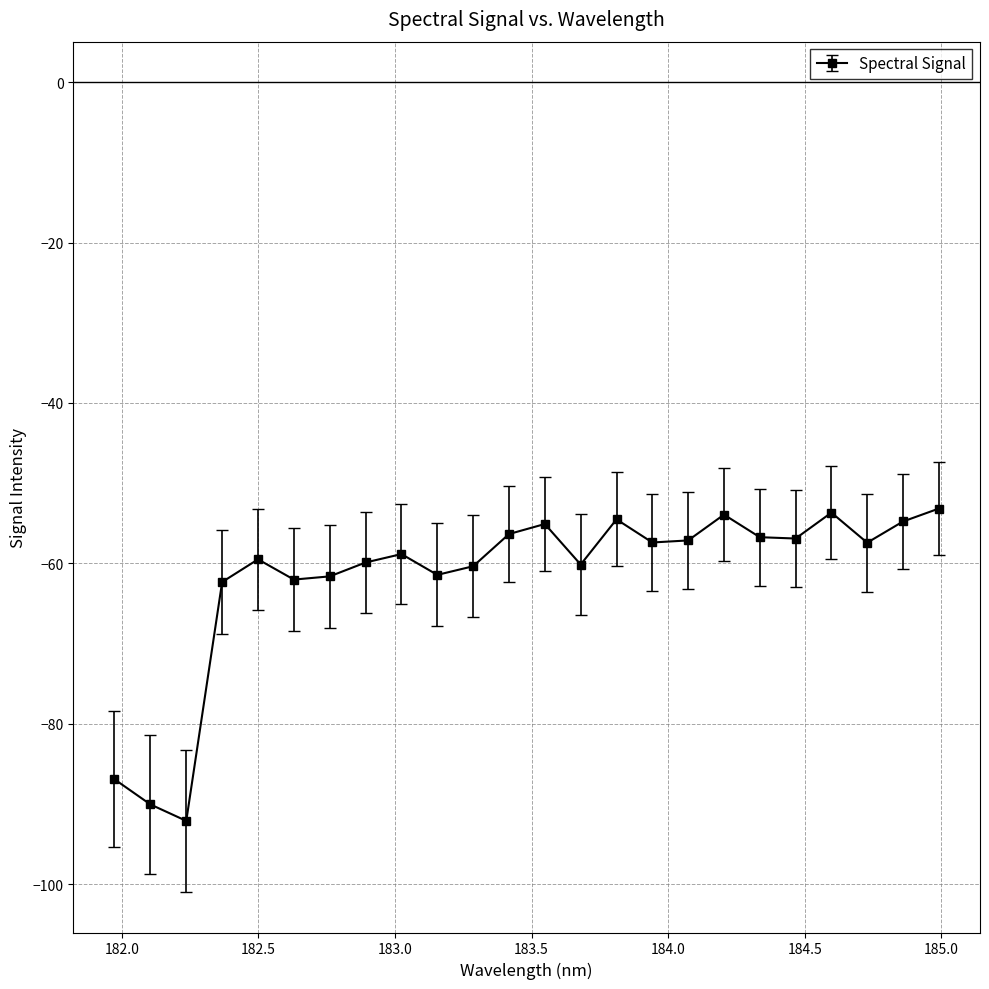

What is the value of the 6th point from the left?

-62.0